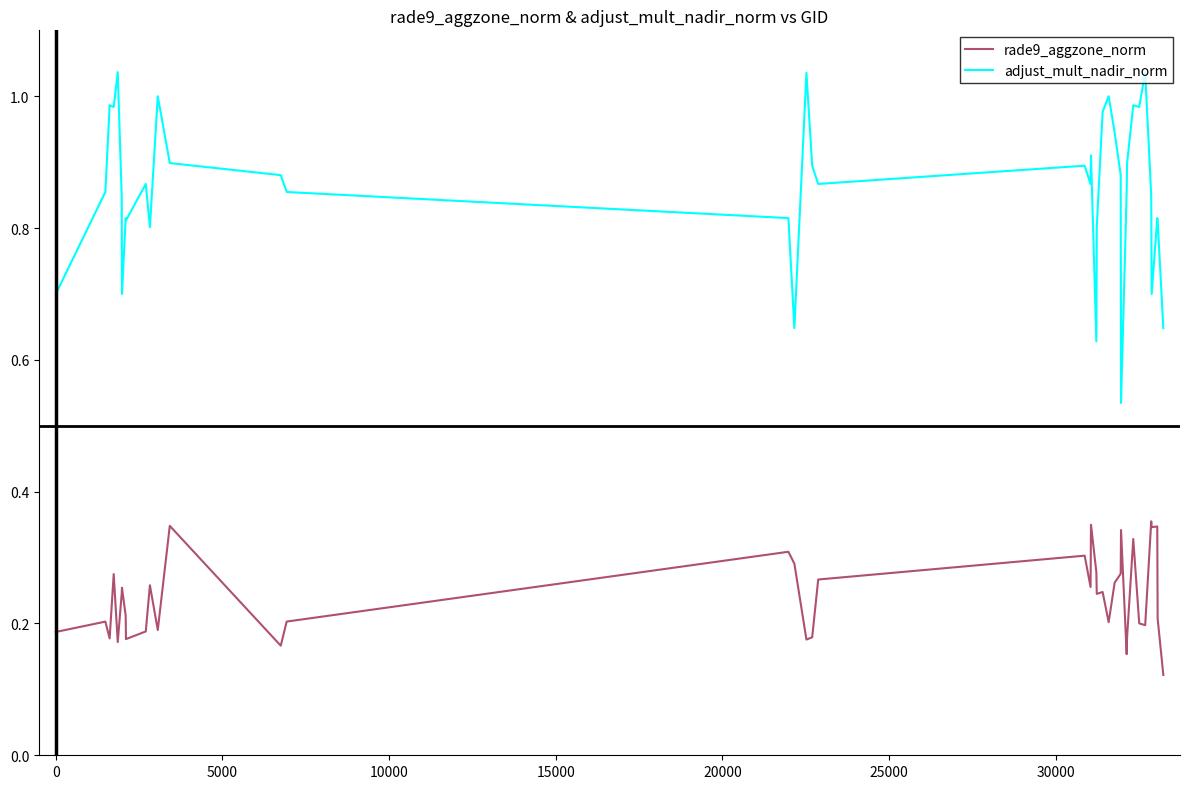

True or false: rade9_aggzone_norm has more than 1 points higher than both neighbors.

True